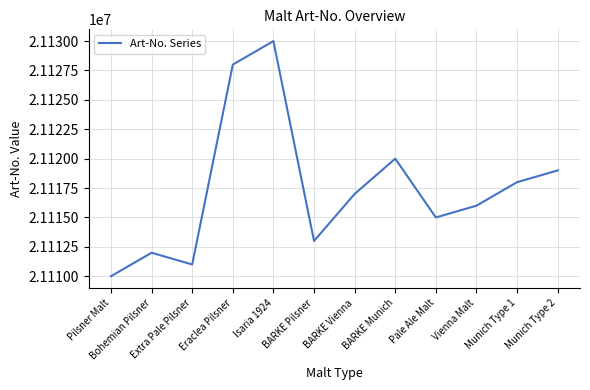

What is the sum of all values?

253409012